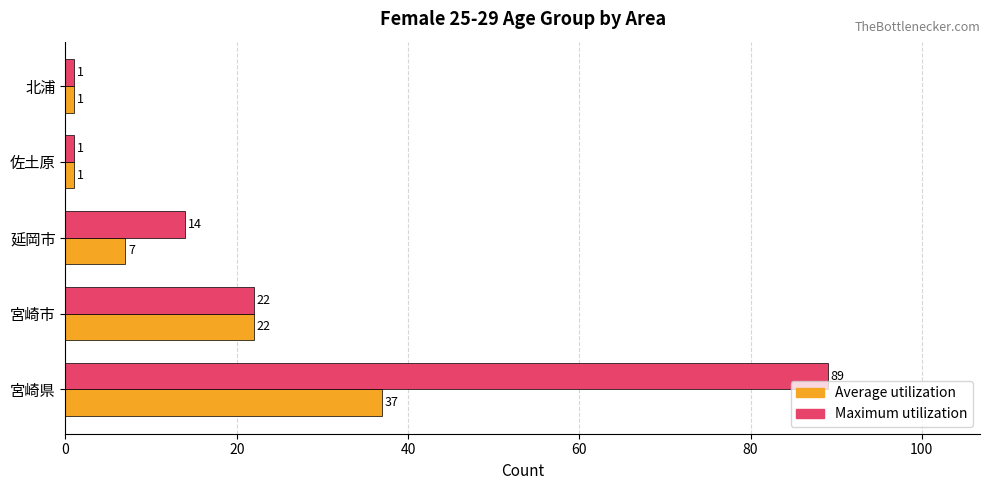

Rank the series by their maximum value, from highest to lowest.

Maximum utilization, Average utilization